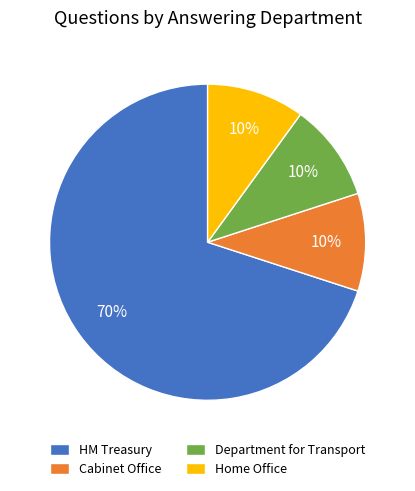

What is the largest slice in the pie chart?

HM Treasury